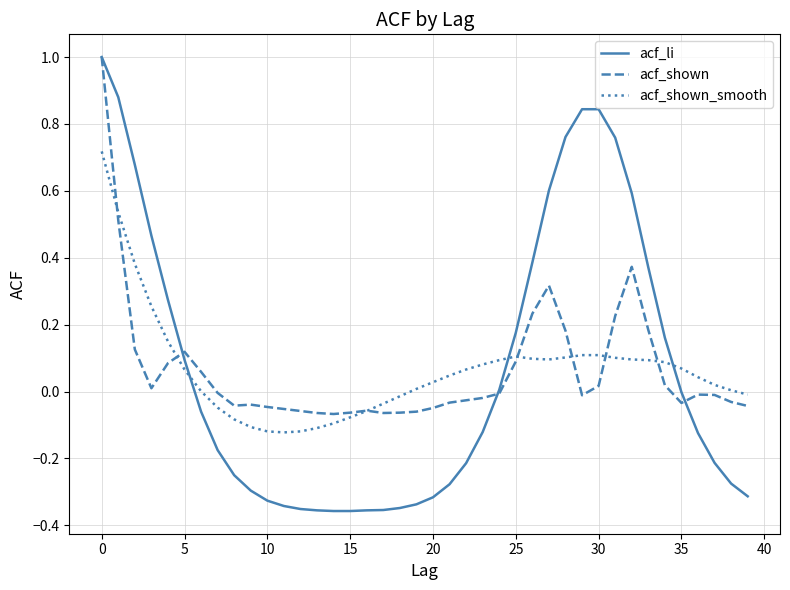

Does the chart display data point markers on the line(s)?

No